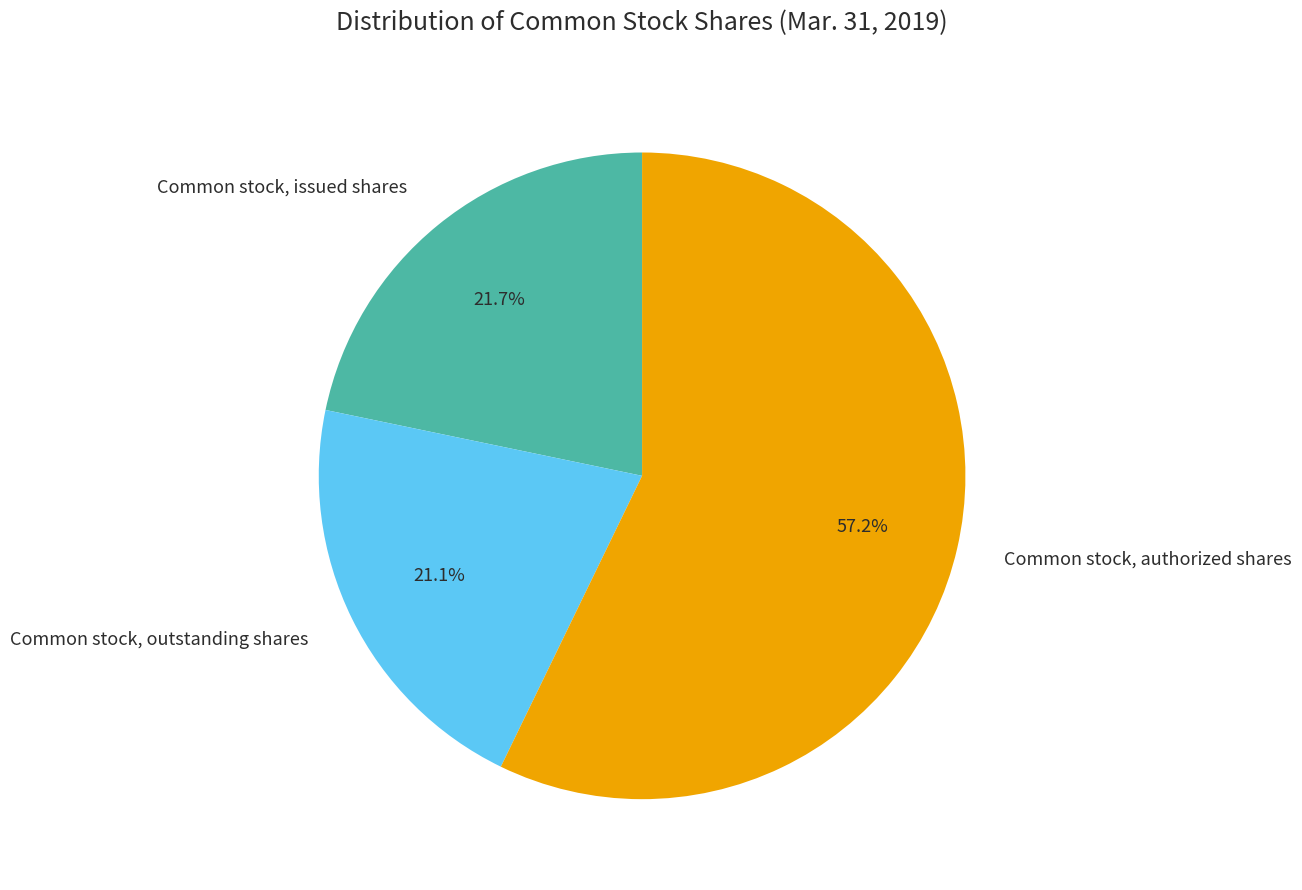

How many segments does this pie chart have?

3